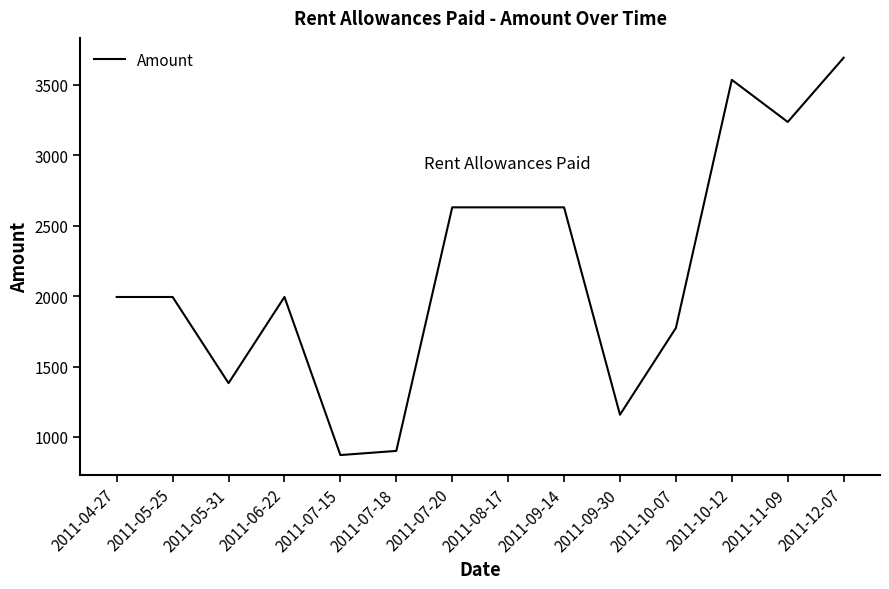

What is the maximum value shown in the chart?

3693.2